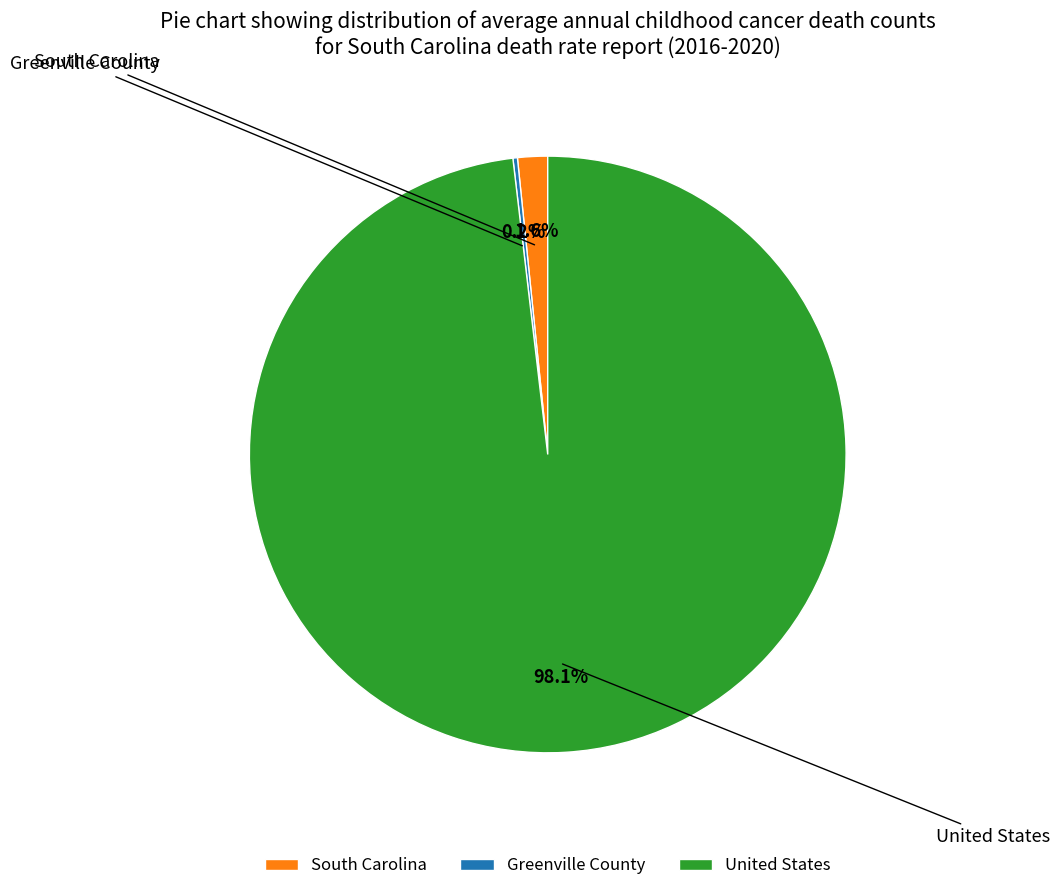

To the nearest percent, what percentage of the pie is United States?

98%